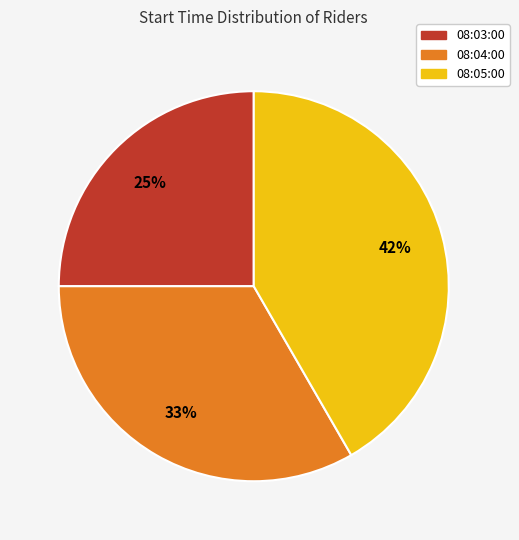

Which slice is the largest?

08:05:00